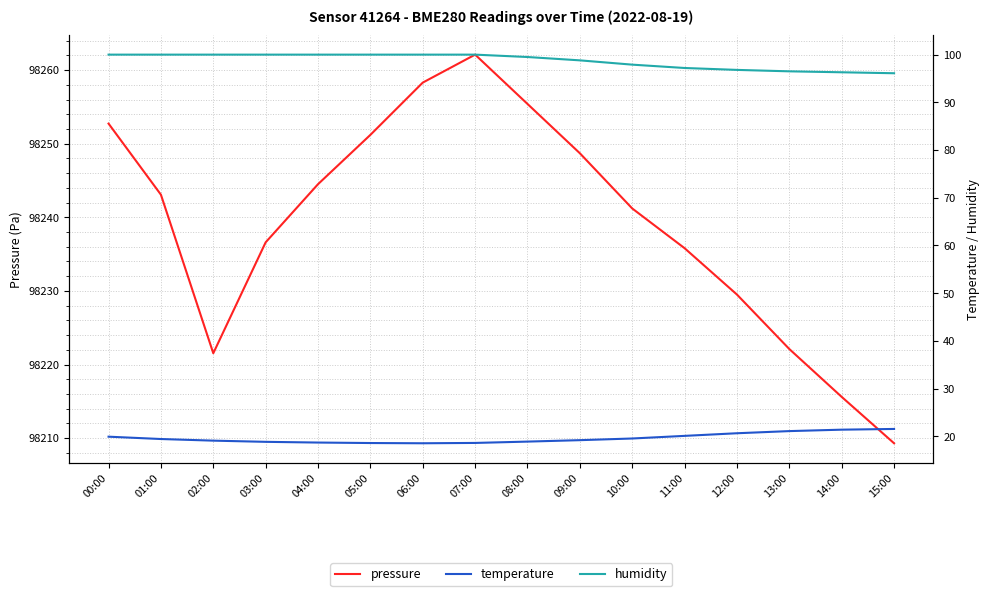

True or false: temperature and pressure cross at least once.

False